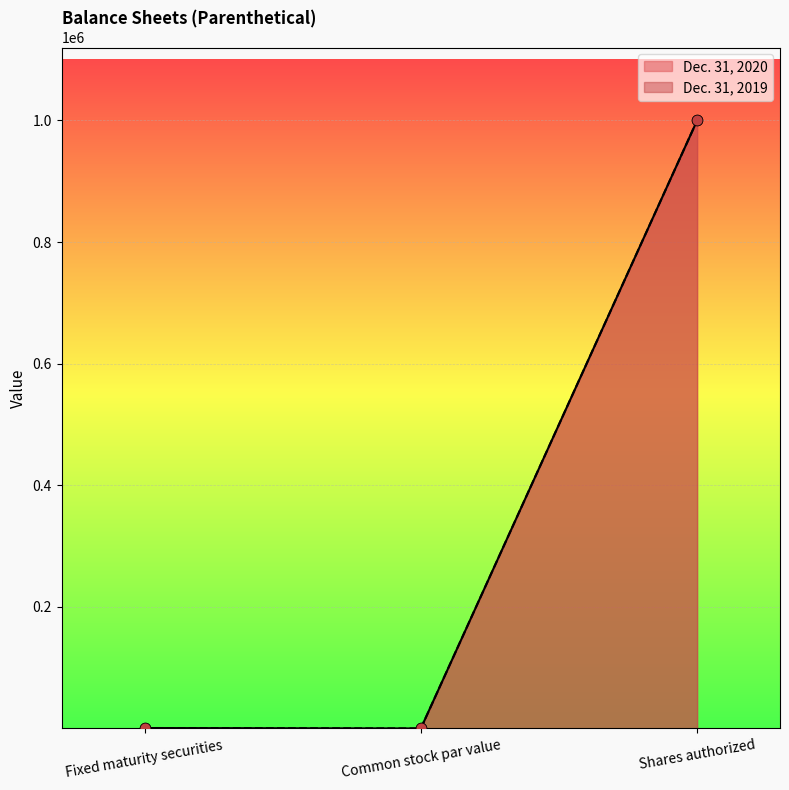

Which series contains the highest Y value?

Dec. 31, 2020